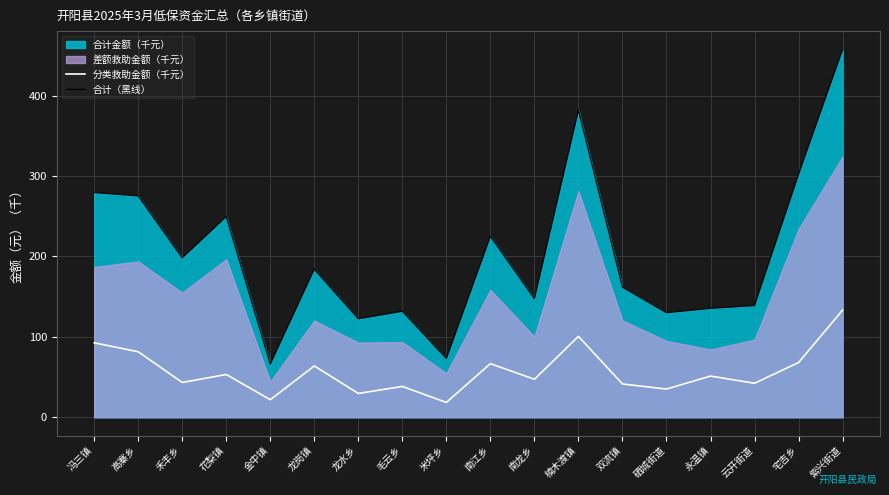

Reading left to right, extract all data points from this chart.

分类救助金额（千元）: 92.6	81.5	43.3	53.1	21.8	63.9	29.6	38.3	18.4	66.7	47.3	100.6	41.4	35.1	51.2	42.3	68.1	133.2
合计（黑线）: 279.5	275.3	198.3	249.6	66.2	184.2	122.5	131.8	73.1	225.1	147.5	382.1	161.8	130.1	135.5	139.0	302.2	457.5